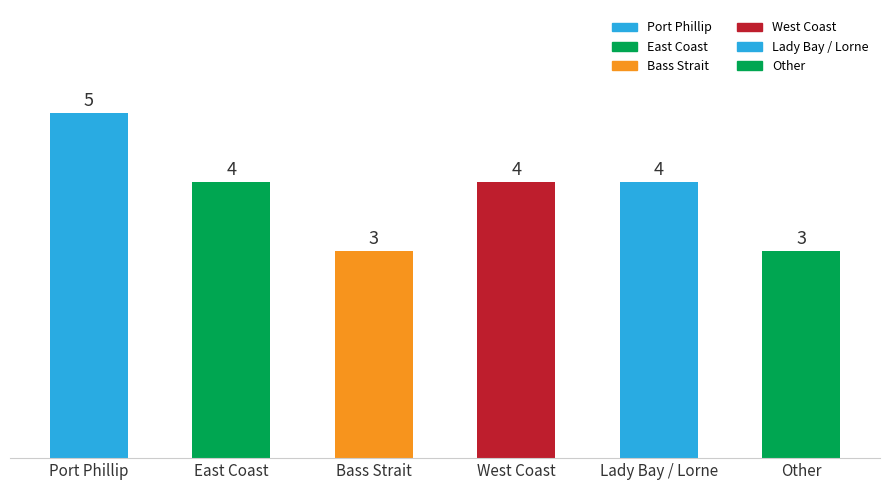

What is the difference between the maximum and second lowest values?

2